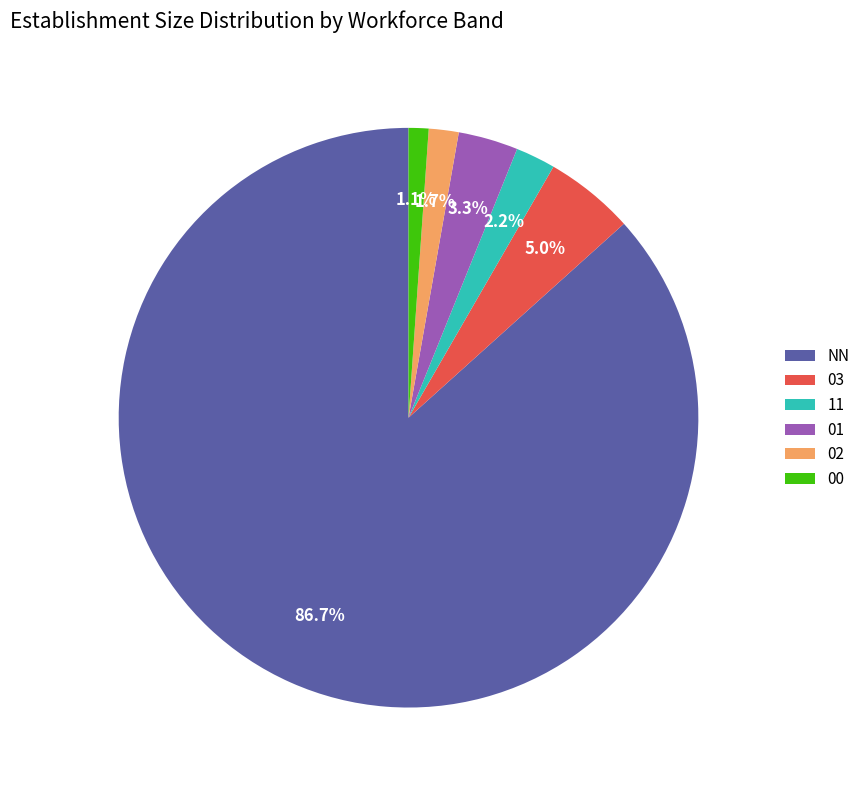

To the nearest percent, what is the difference between the largest and smallest slice percentages?

86%